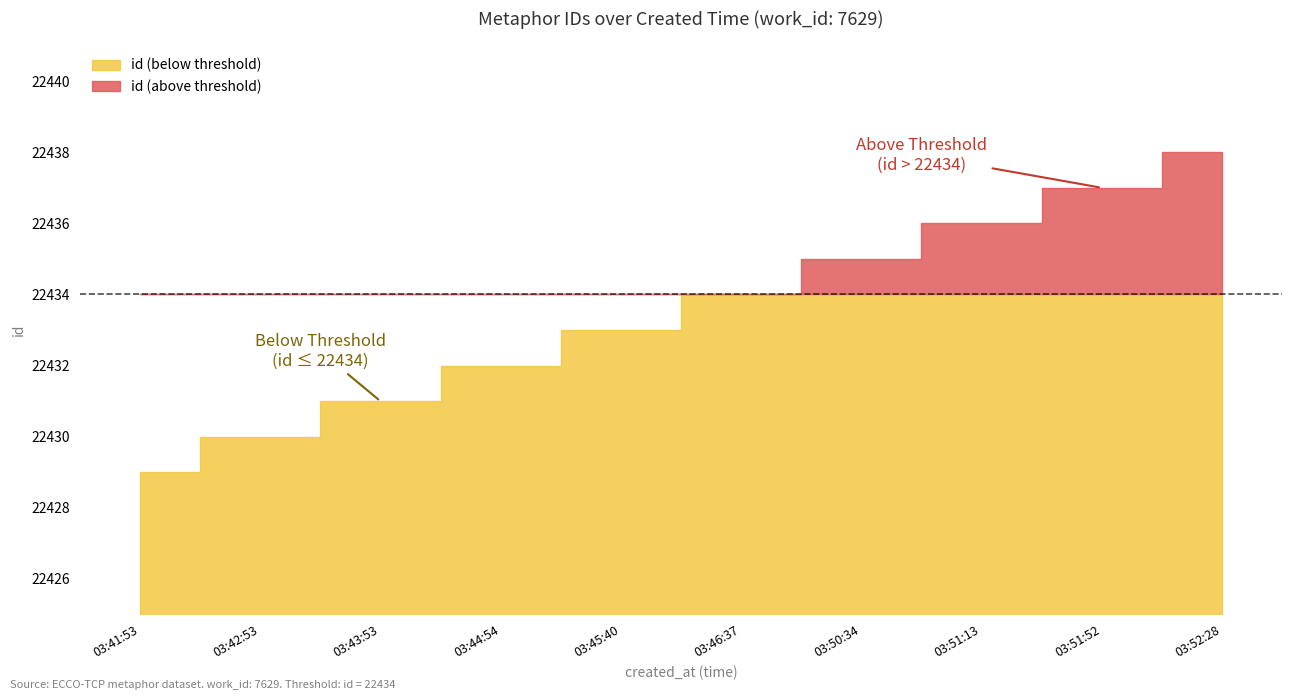

The value at 2013-08-19 03:51:13 is 30533. True or false?

False